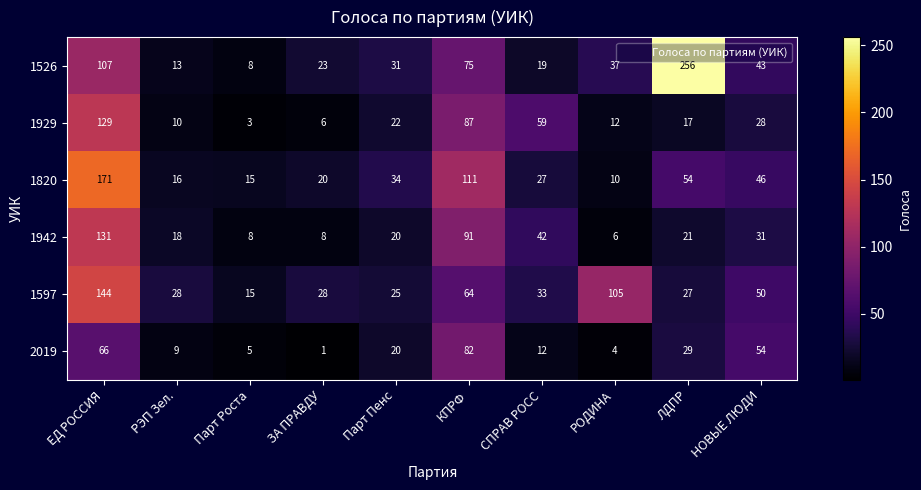

At which category does the chart reach its minimum across all series?

ЗА ПРАВДУ